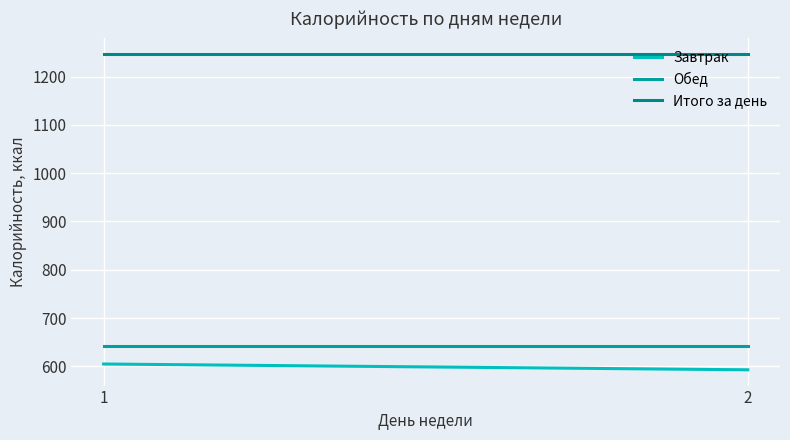

Reading right to left, extract all data points from this chart.

Завтрак: 2=593.0	1=605.0
Обед: 2=641.4	1=641.4
Итого за день: 2=1246.4	1=1246.4